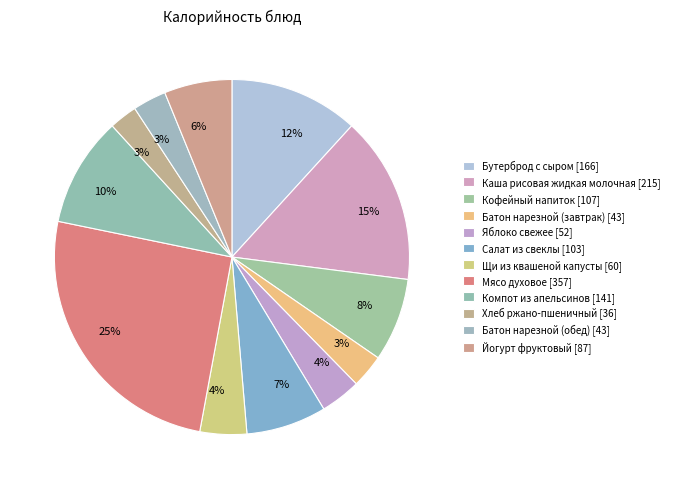

Which category has the smallest portion of the pie?

Хлеб ржано-пшеничный